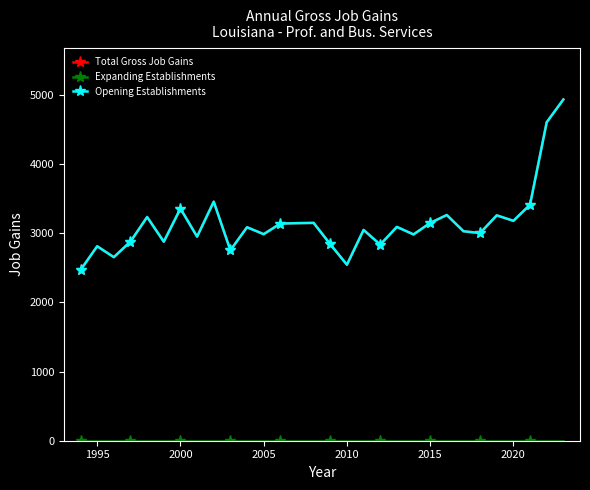

What is the label of the 2nd point from the left?

1995